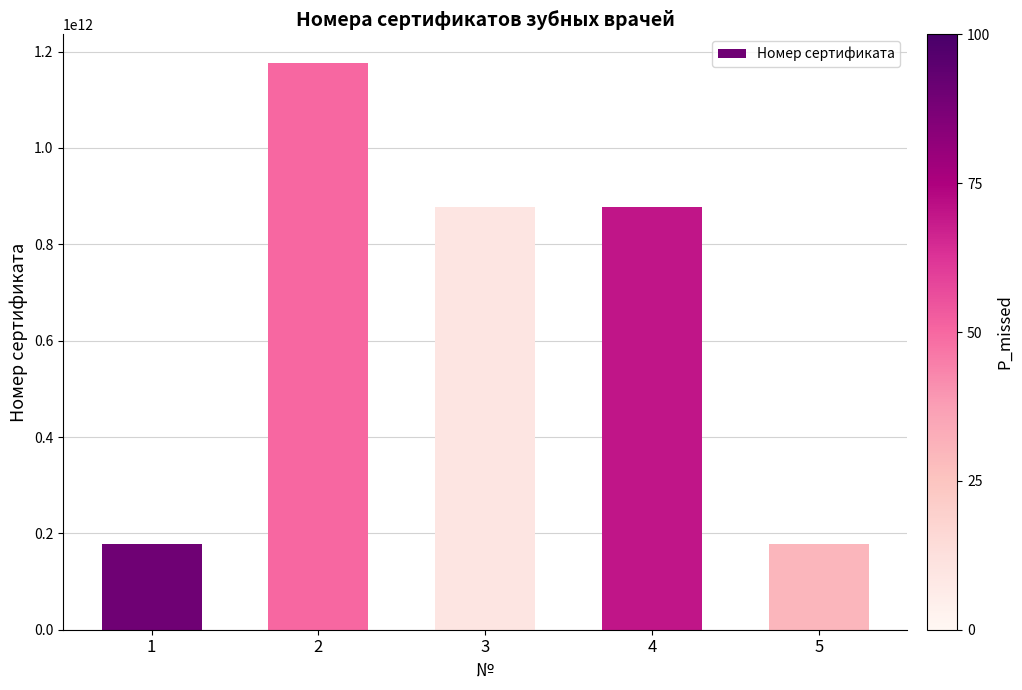

Is it true that the value at 1 is 67553217594?

False